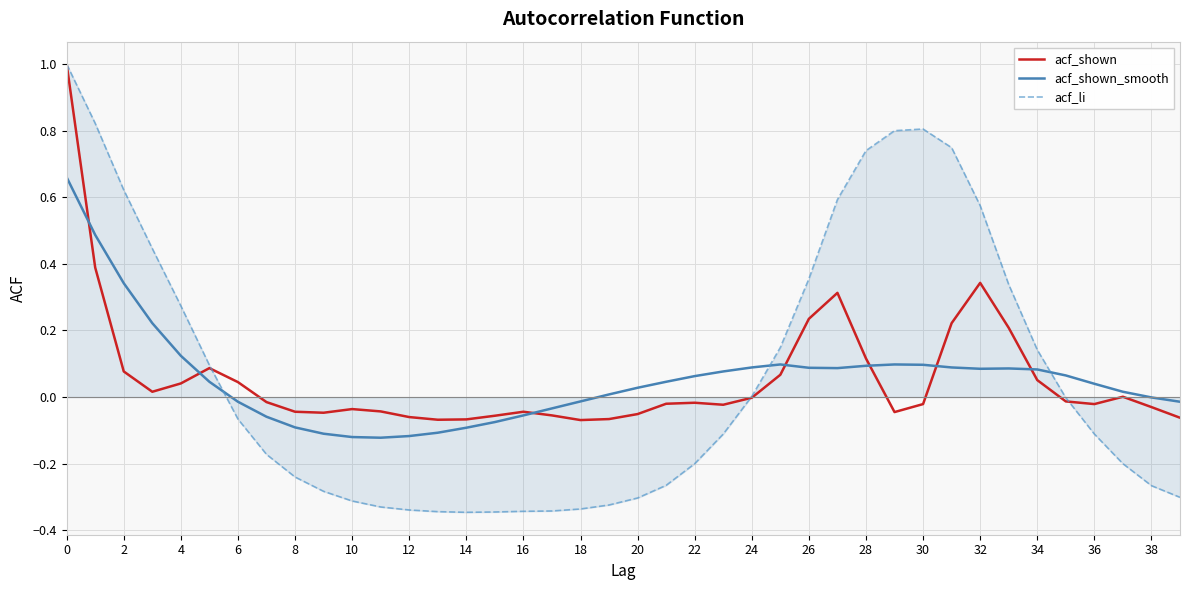

Which series has the largest range (max minus min)?

acf_li